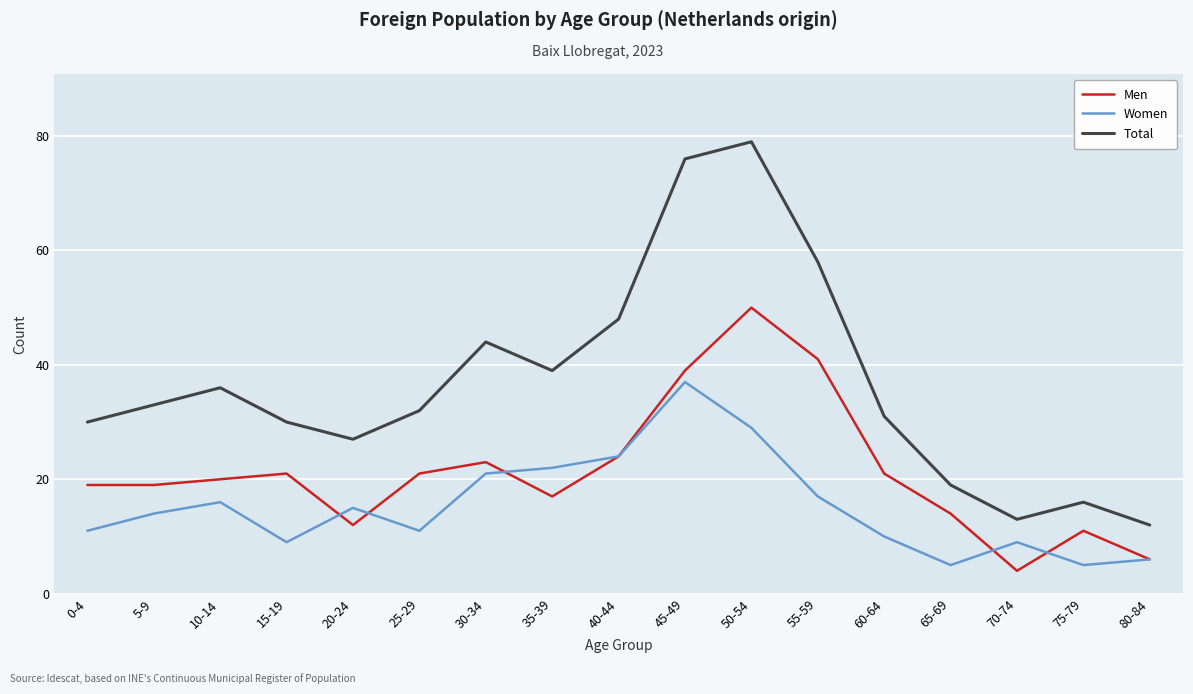

Is the value of Women at 0-4 greater than the value of Total at 10-14?

No